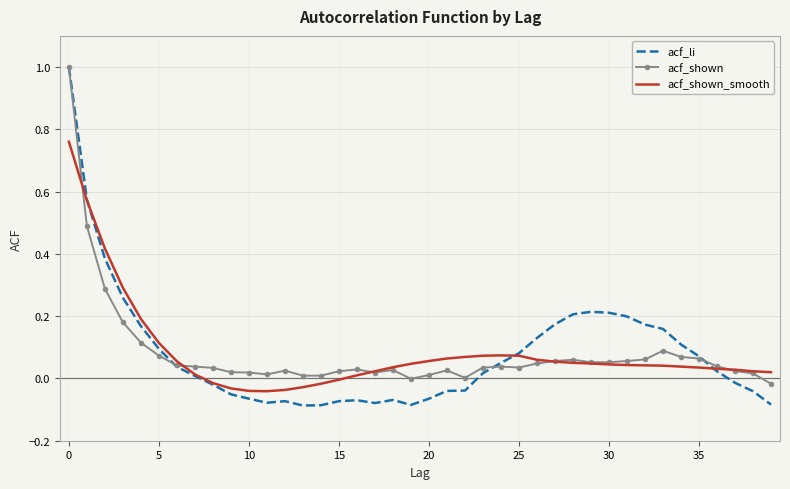

How many distinct data groups are displayed?

3